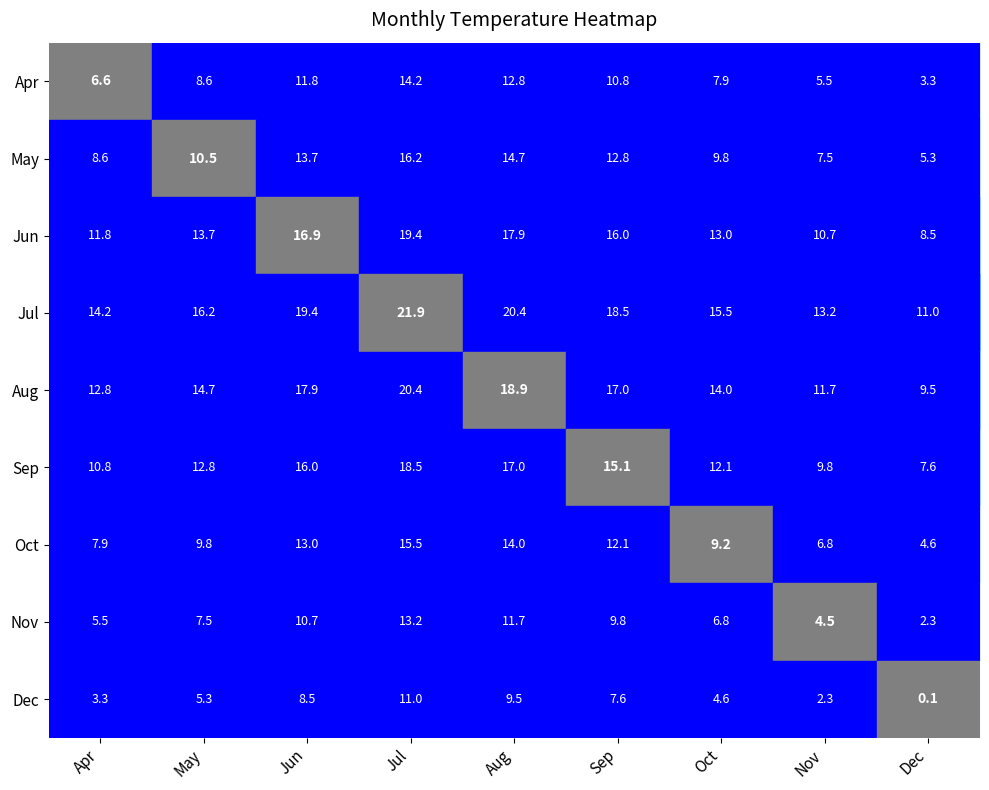

What is the difference between the maximum and second lowest values in the Sep series?

8.7